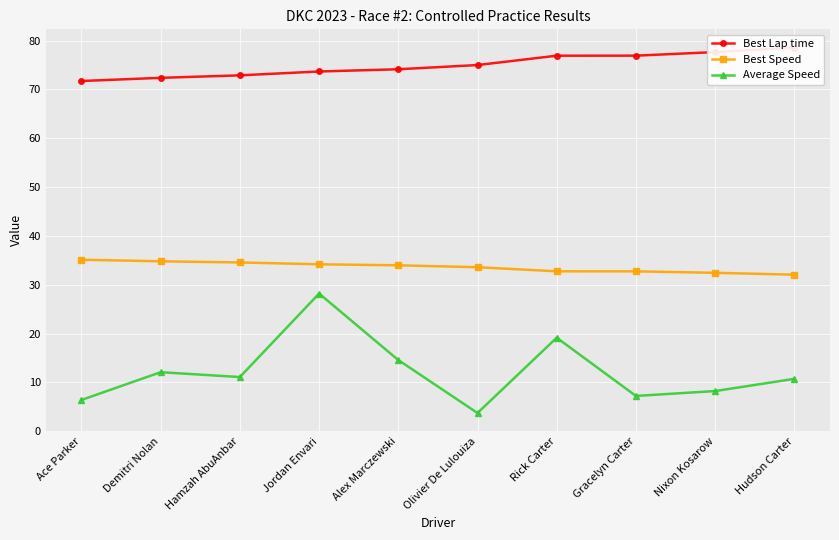

What are all the series names shown in the legend?

Best Lap time, Best Speed, Average Speed